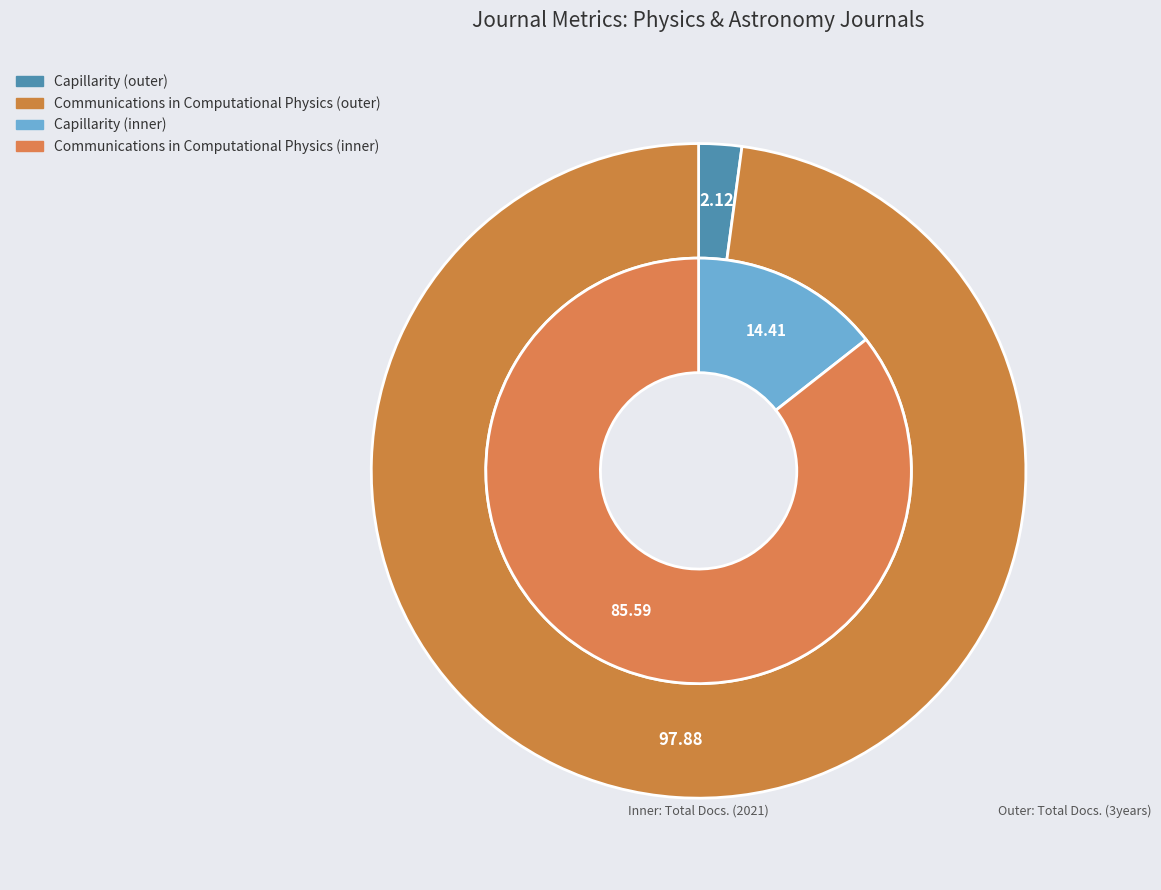

To the nearest percent, what is the average slice percentage?

50%